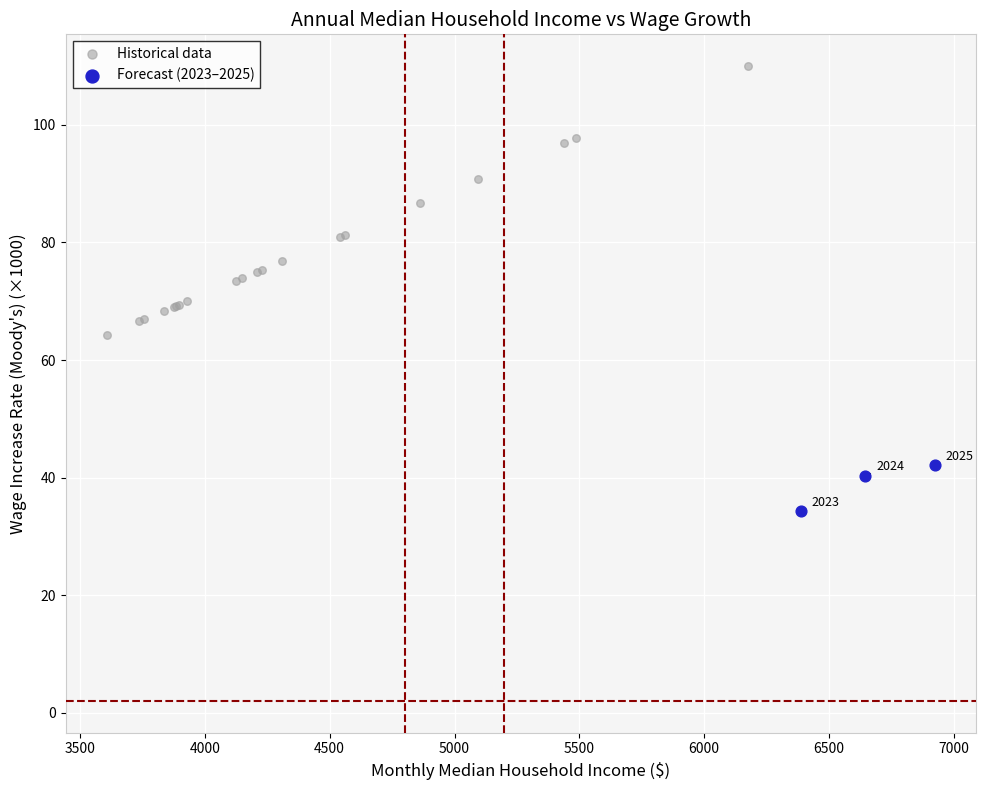

Which series reaches the minimum Y coordinate?

Forecast (2023–2025)